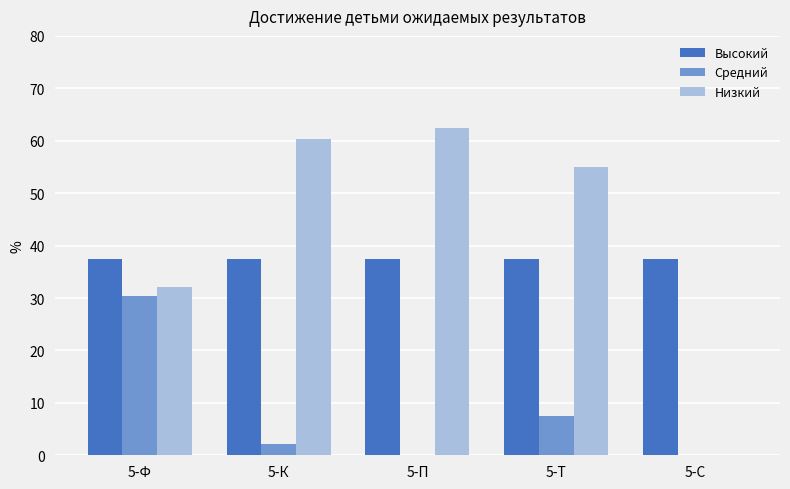

What is the sum of all Высокий values?

187.5